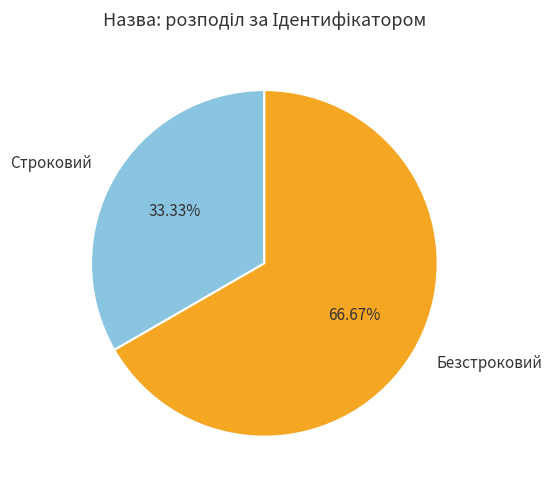

Is Строковий the majority of the pie?

No